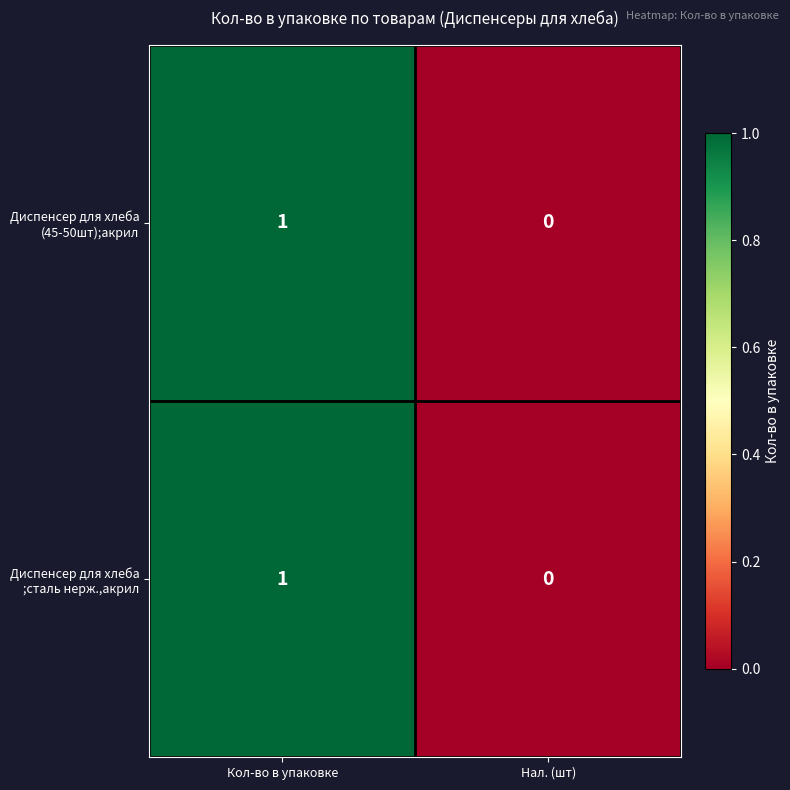

Count the number of data series in this chart.

2